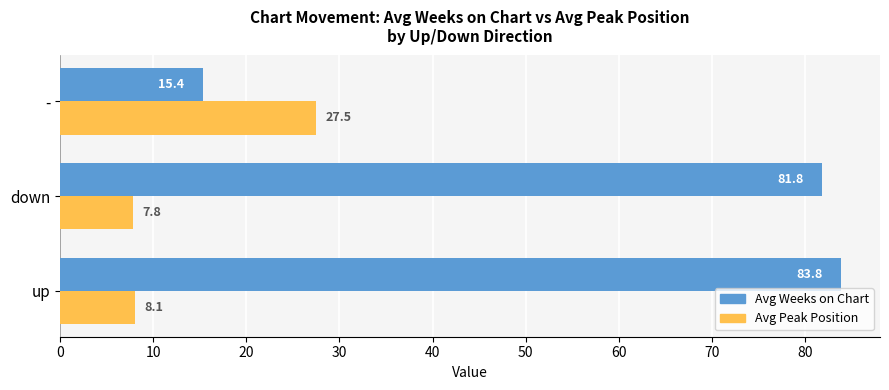

Which series has the largest range (max minus min)?

Avg Weeks on Chart